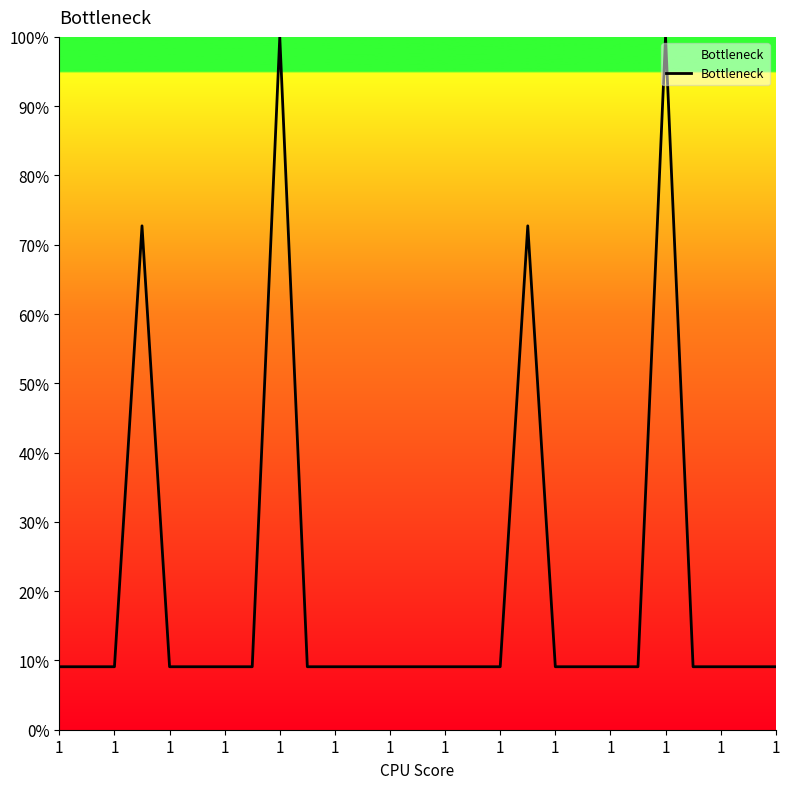

What is the difference between the maximum and minimum values?

90.9